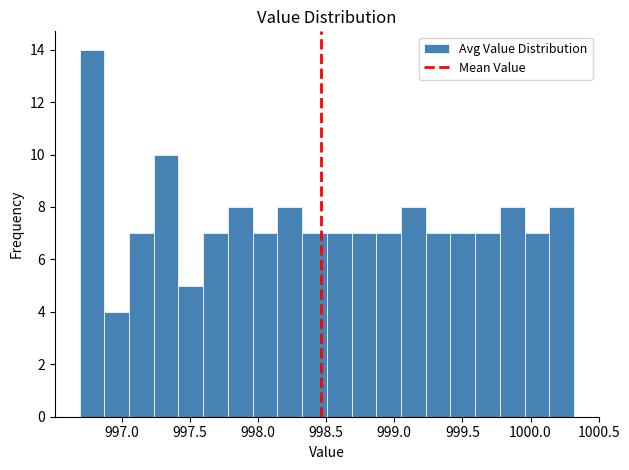

Around what value on the x-axis is the tallest bar? Give the approximate position of its centre, as read against the axis.

996.80